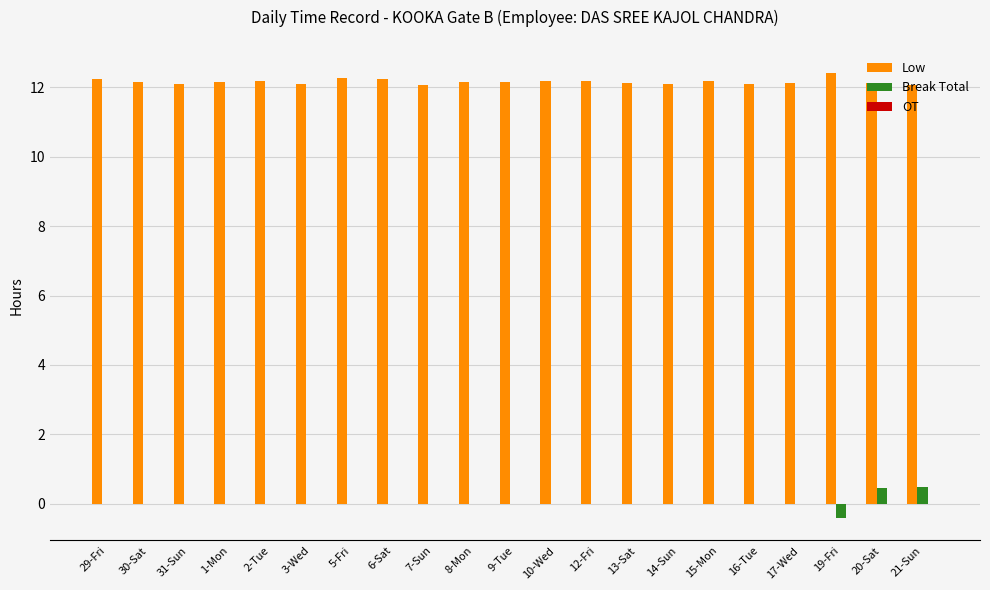

Is the value of Break Total at 6-Sat greater than the value of Low at 1-Mon?

No